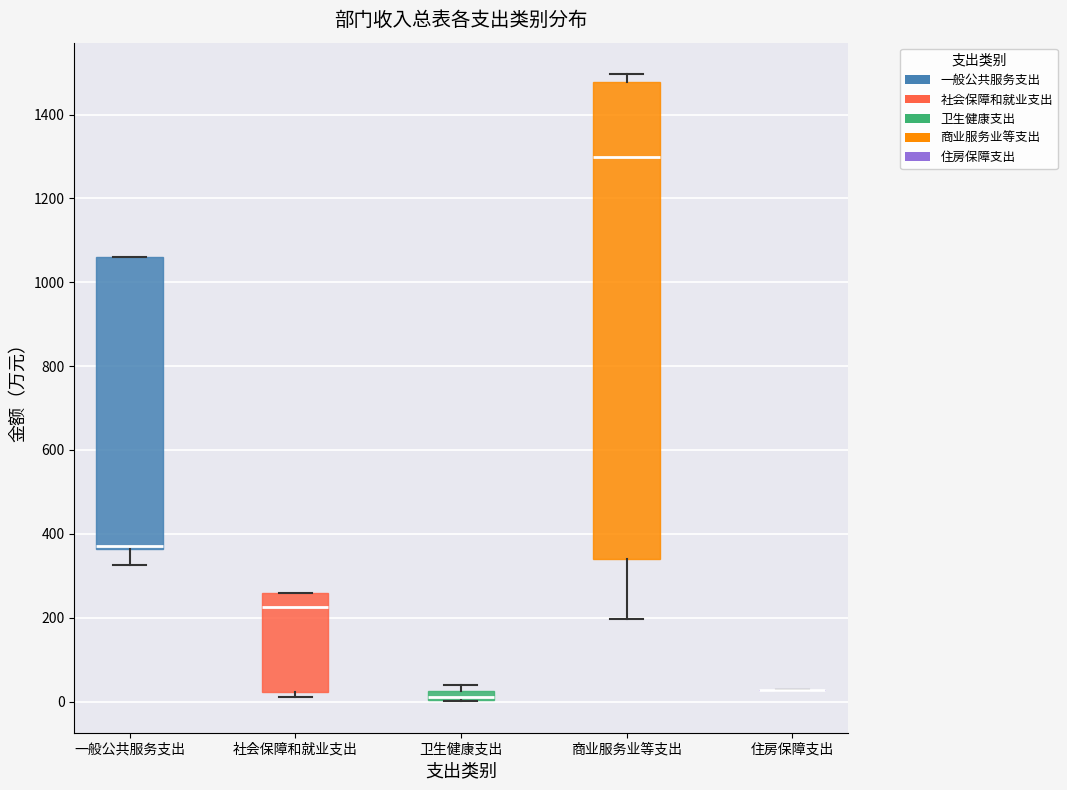

Comparing the boxes themselves (not the whiskers), which one is the tallest?

商业服务业等支出